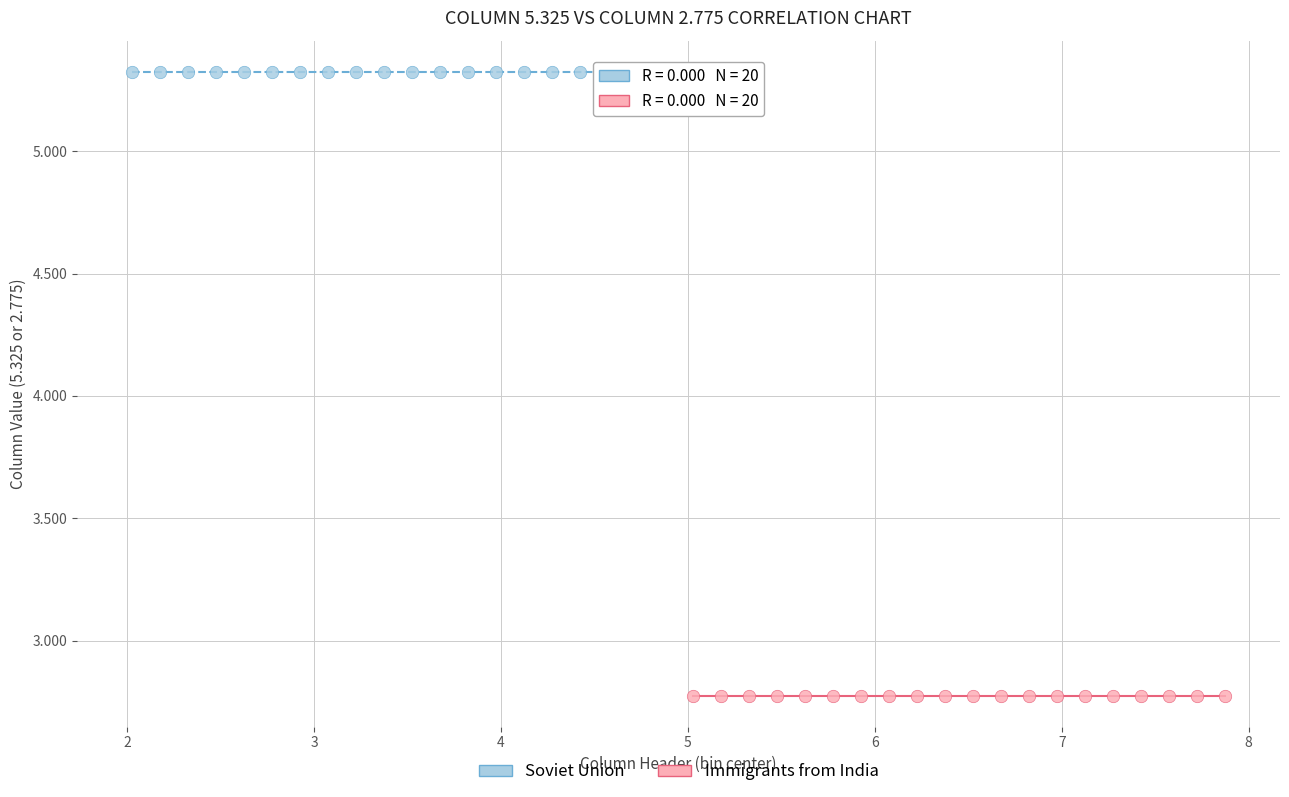

Which series reaches the maximum Y coordinate?

Soviet Union